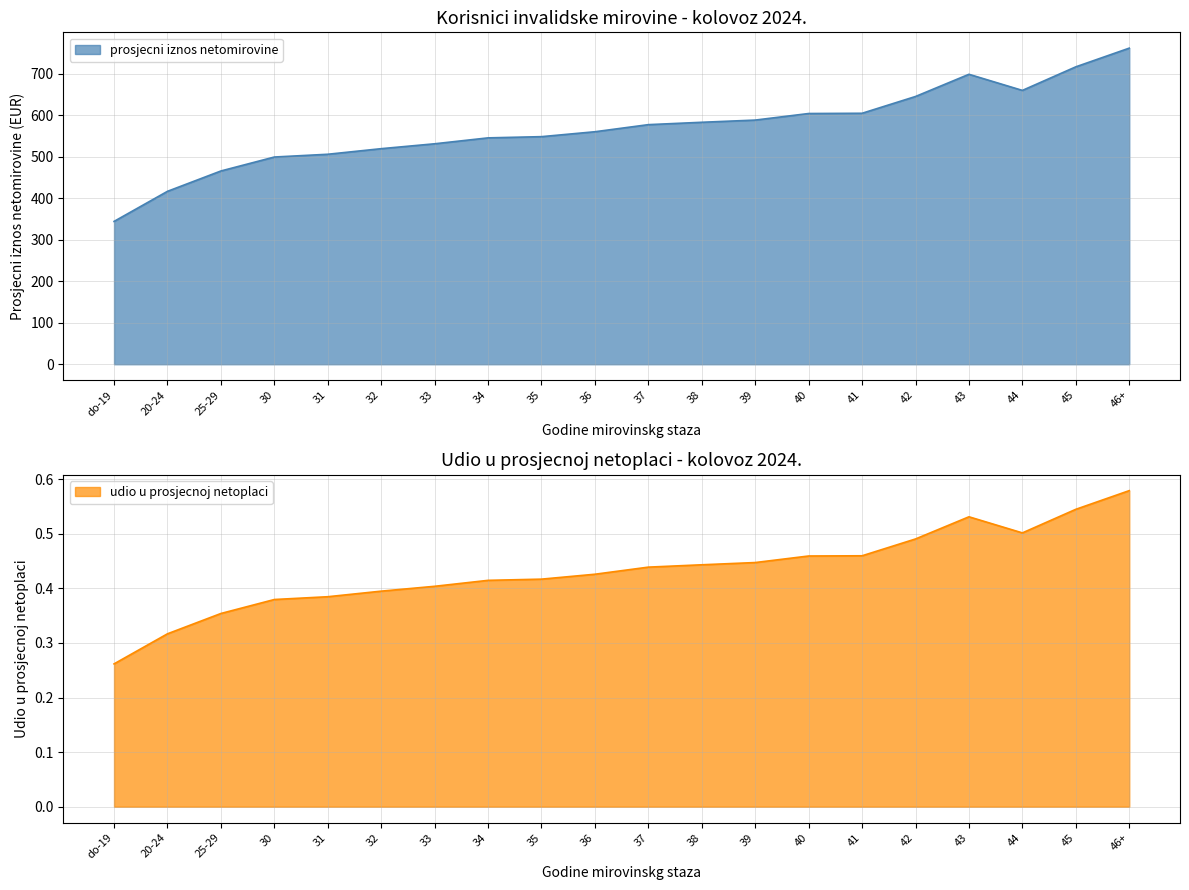

True or false: udio u prosjecnoj netoplaci and prosjecni iznos netomirovine intersect in this chart.

False